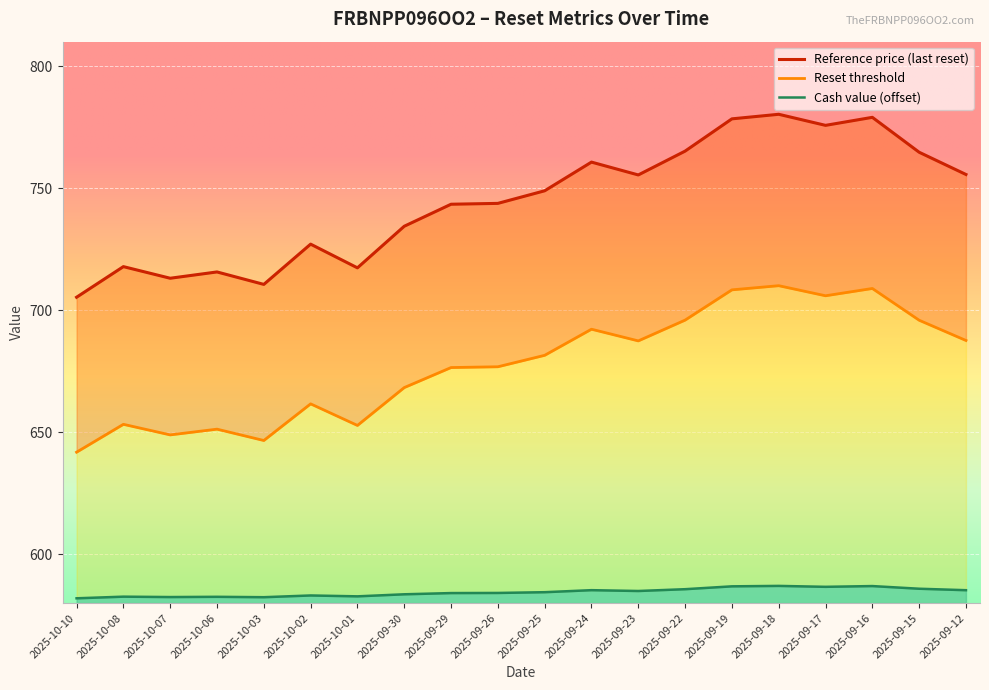

What are all the series names shown in the legend?

Reset threshold, Reference price (last reset), Cash value